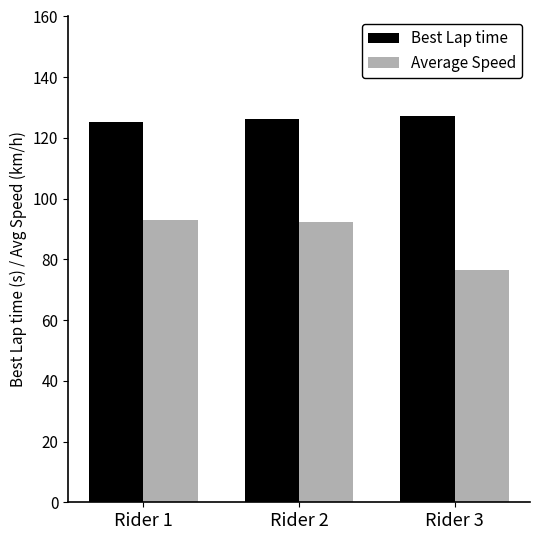

Between Rider 1 and Rider 3, which series saw the biggest shift?

Average Speed